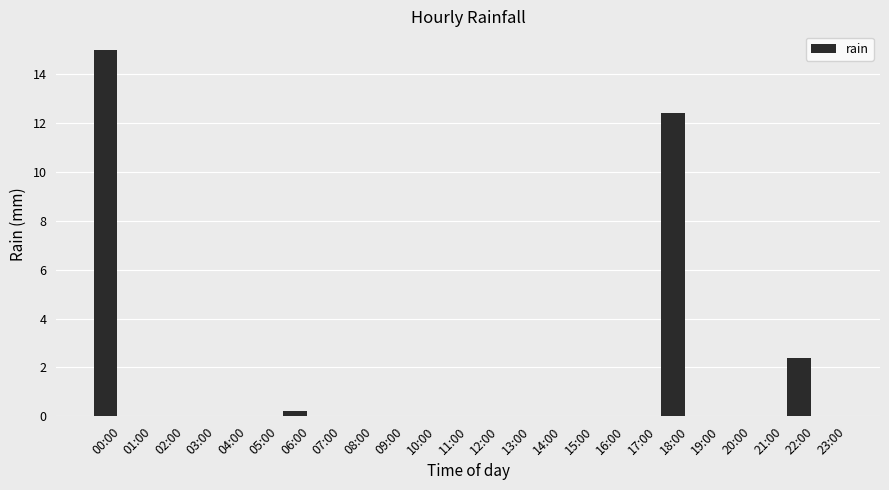

What is the change in value from 13:00 to 22:00?

+2.4